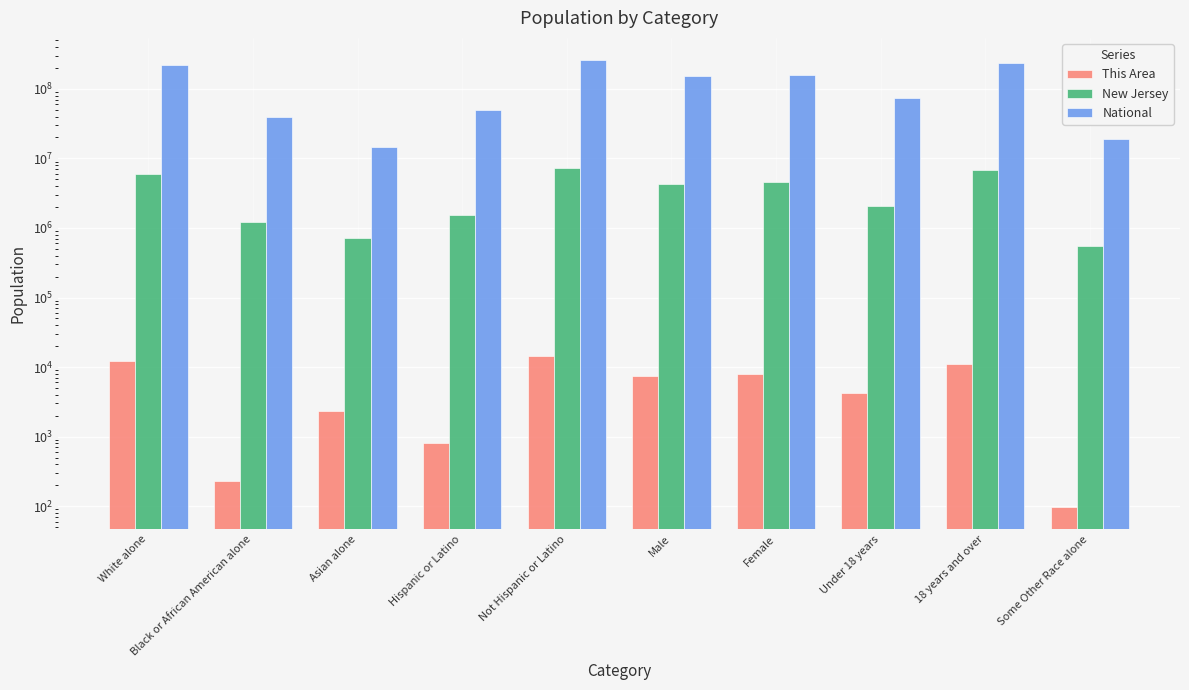

Which category has the lowest value across all series?

Some Other Race alone